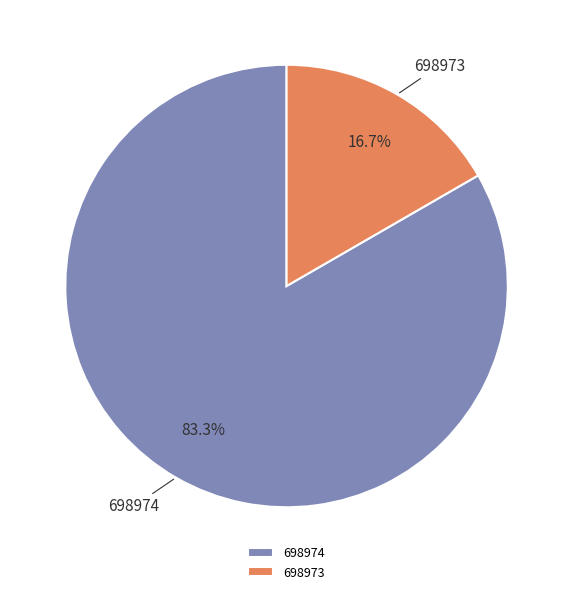

What percentage do 698973 and 698974 together represent?

100.0%